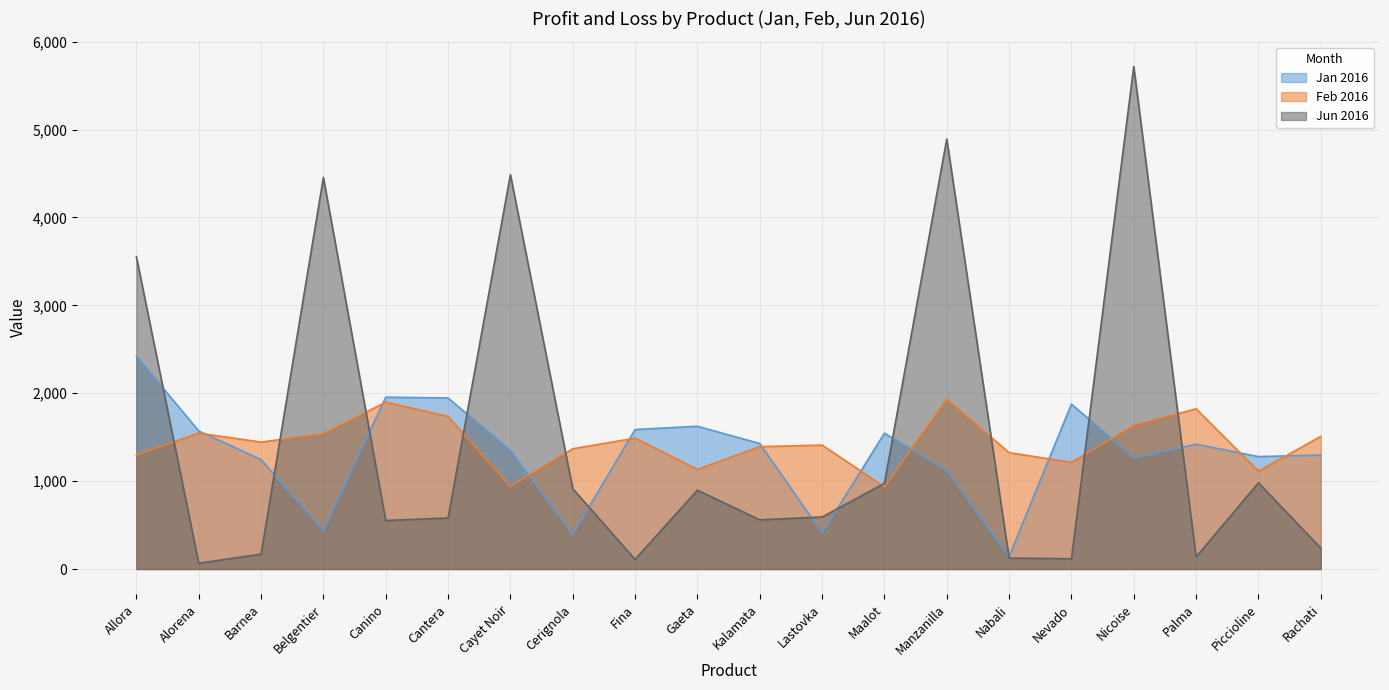

Between which two adjacent categories do Feb 2016 and Jun 2016 first intersect?

Allora and Alorena